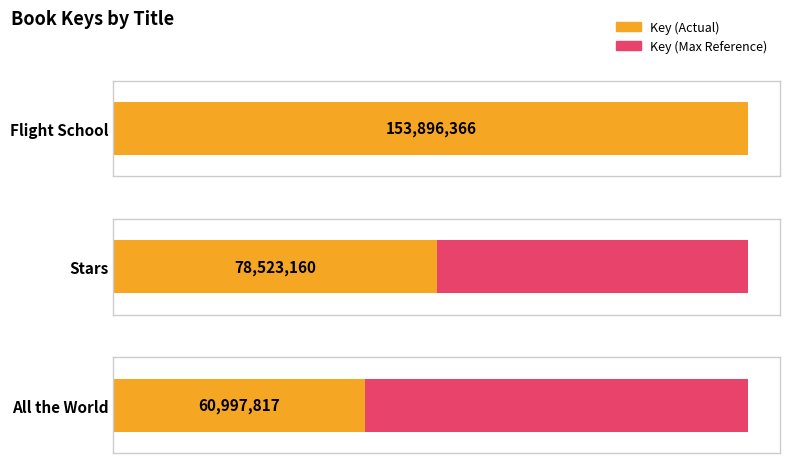

Count the values in the range 60997817 to 153896366.

3